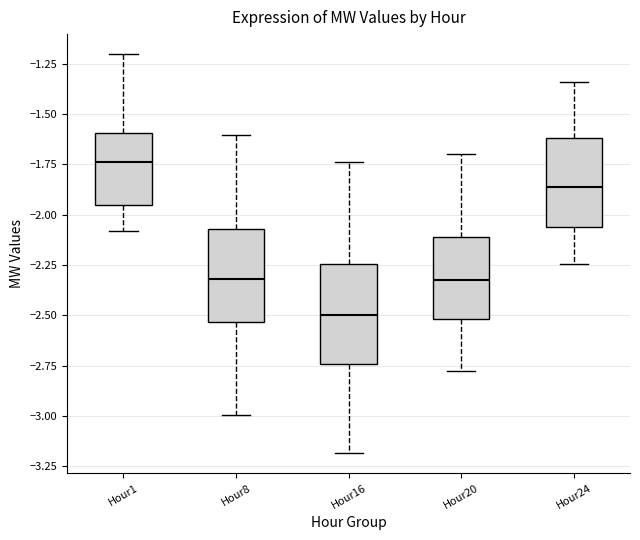

Reading left to right, read every box against the y-axis: the position of its median line, the range the box covers, and the ends of its whiskers. The values are not printed on the chart, so give them approximately, as read against the axis.

Hour1: median -1.75, box -1.95 to -1.60, whiskers -2.10 to -1.20
Hour8: median -2.30, box -2.55 to -2.05, whiskers -3.00 to -1.60
Hour16: median -2.50, box -2.75 to -2.25, whiskers -3.20 to -1.75
Hour20: median -2.30, box -2.50 to -2.10, whiskers -2.80 to -1.70
Hour24: median -1.85, box -2.05 to -1.60, whiskers -2.25 to -1.35